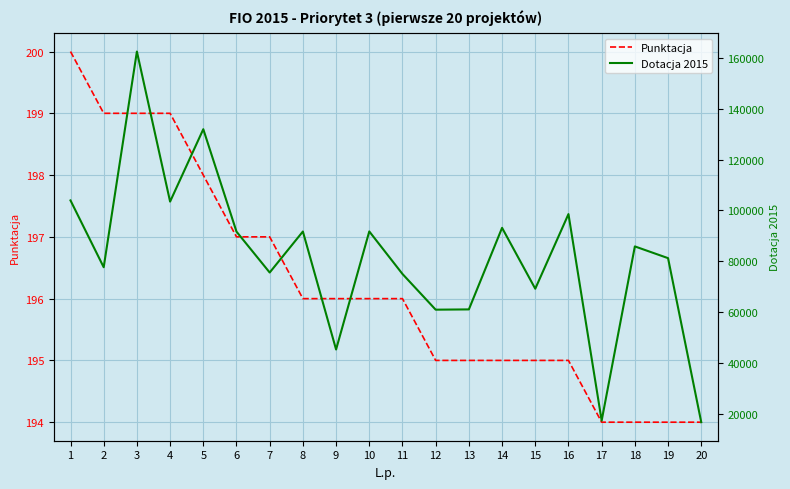

True or false: Dotacja 2015 and Punktacja intersect in this chart.

False